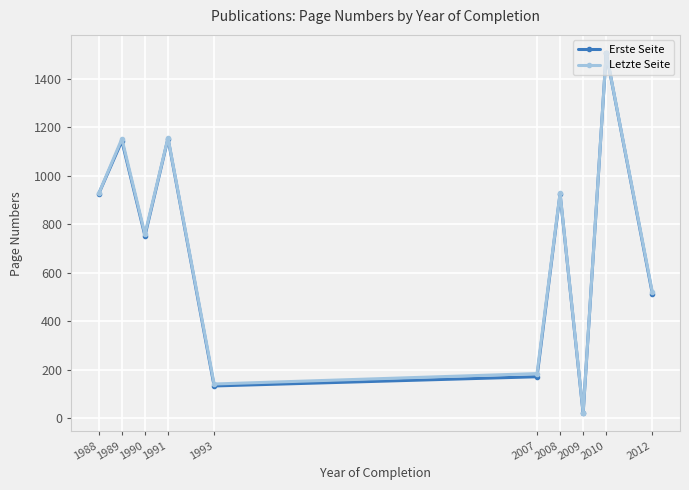

At which label does Letzte Seite reach its peak?

2010